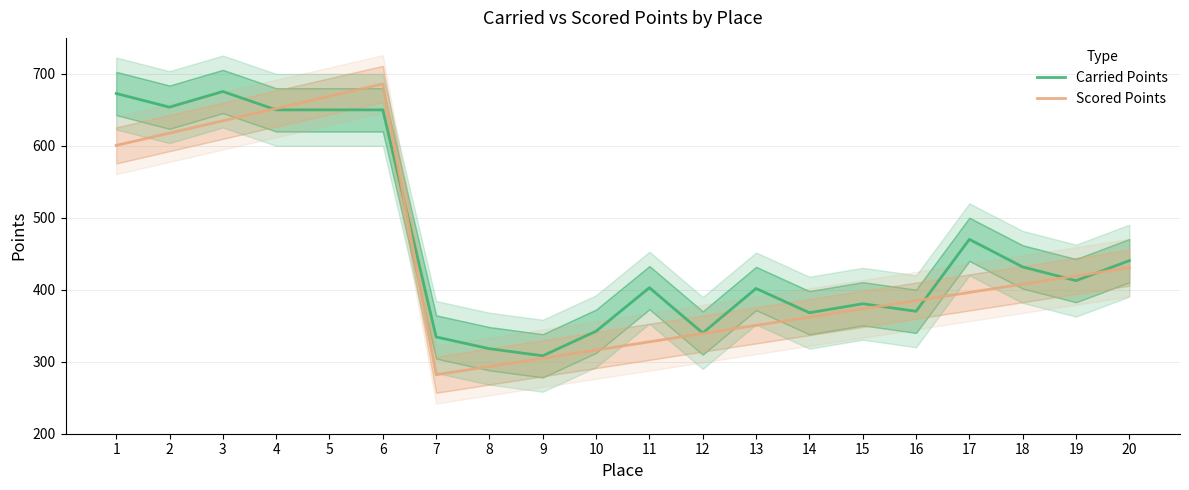

At which category does Carried Points reach its first local peak?

3